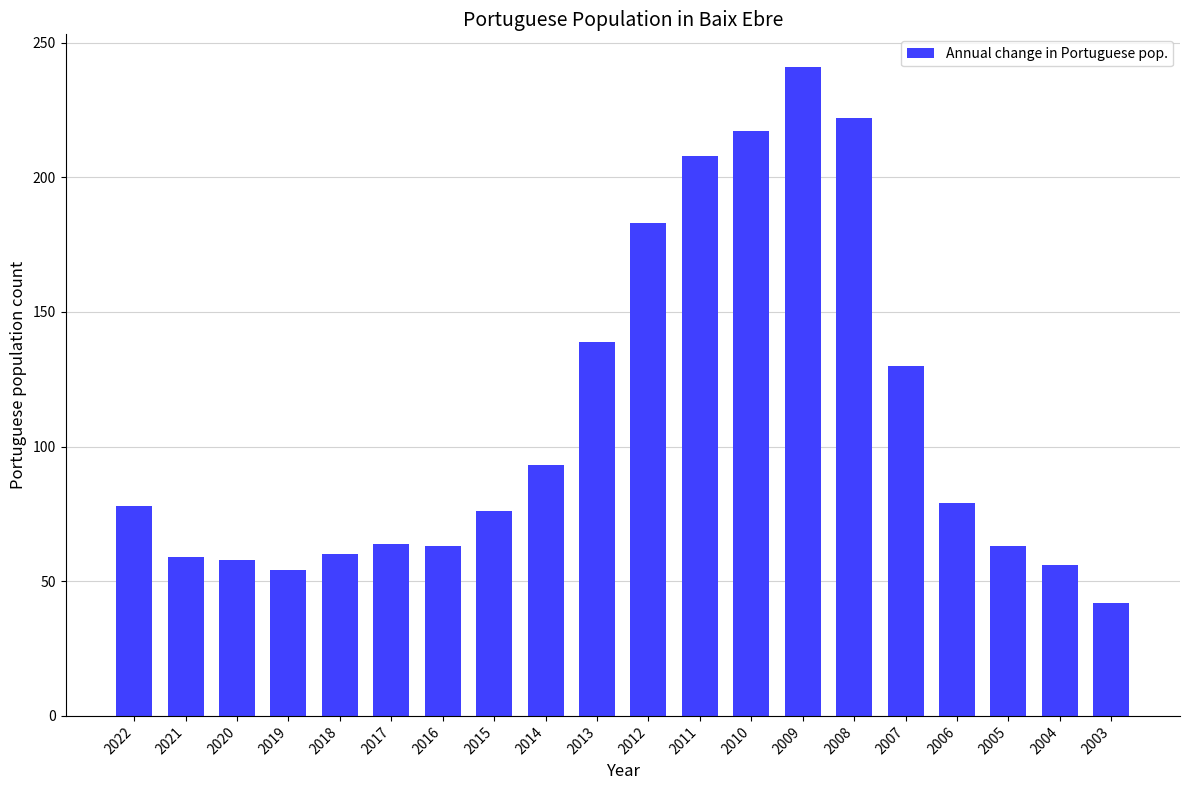

The value at 2005 is 63. True or false?

True